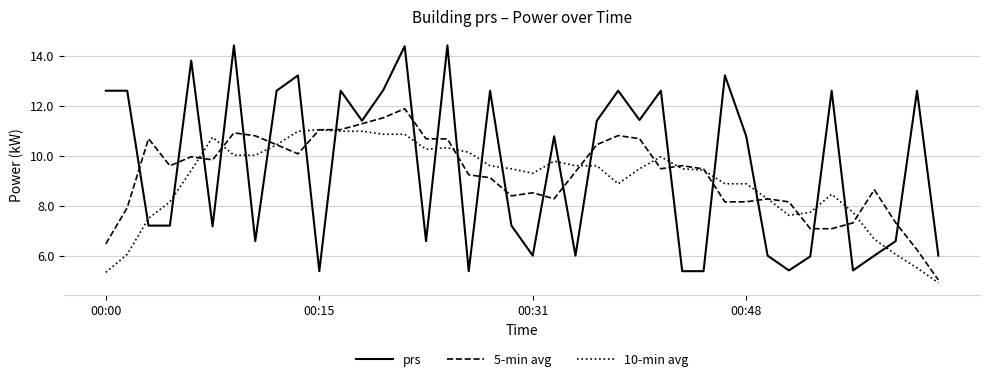

What is the minimum value shown in the chart?

4.9